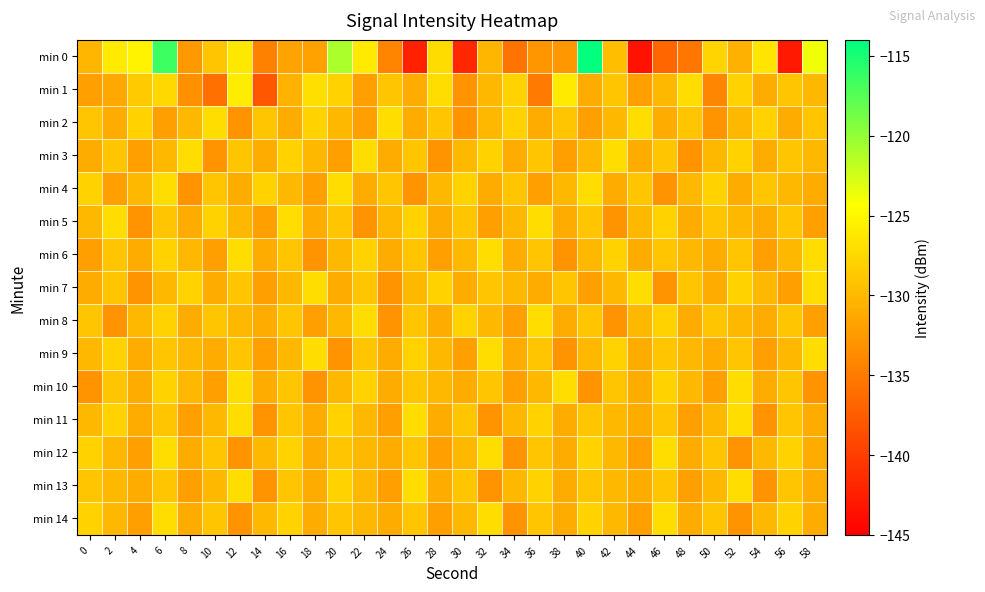

What is the smallest value displayed?

-143.5